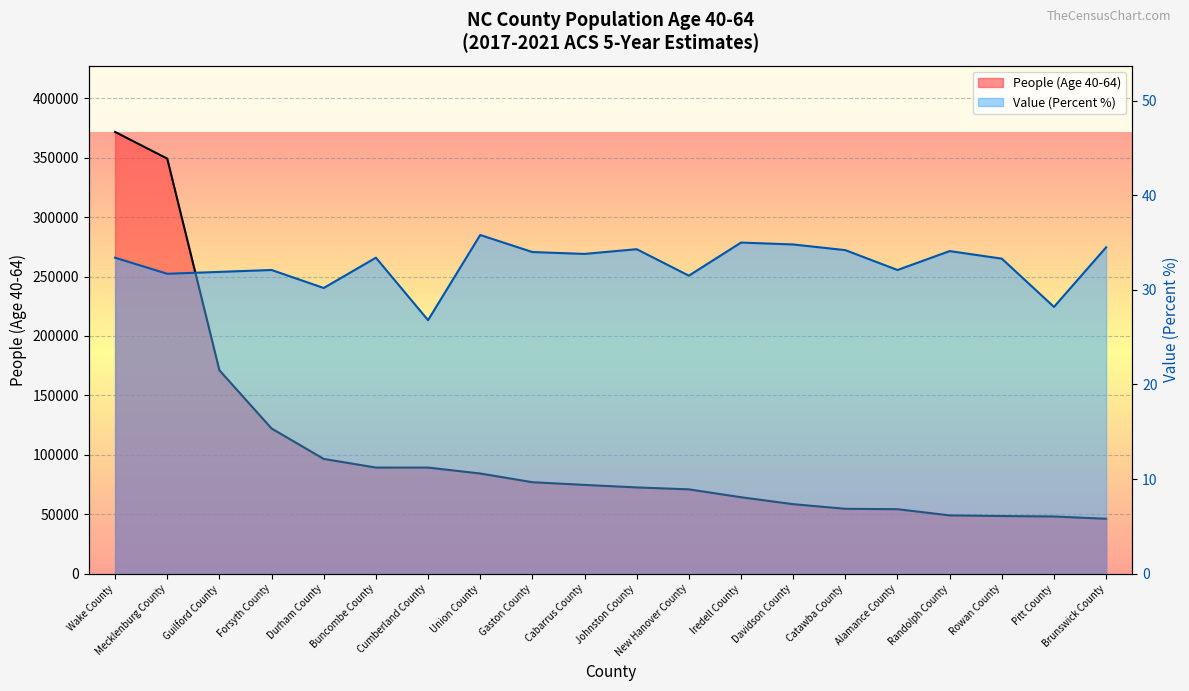

Reading right to left, extract all data points from this chart.

People (Age 40-64): 46201.0	48125.0	48516.0	49048.0	54239.0	54601.0	58469.0	64328.0	70958.0	72569.0	74699.0	76953.0	84292.0	89271.0	89289.0	96549.0	122159.0	171154.0	349229.0	371679.0
Value (Percent): 34.5	28.2	33.3	34.1	32.1	34.2	34.8	35.0	31.5	34.3	33.8	34.0	35.8	26.8	33.4	30.2	32.1	31.9	31.7	33.4